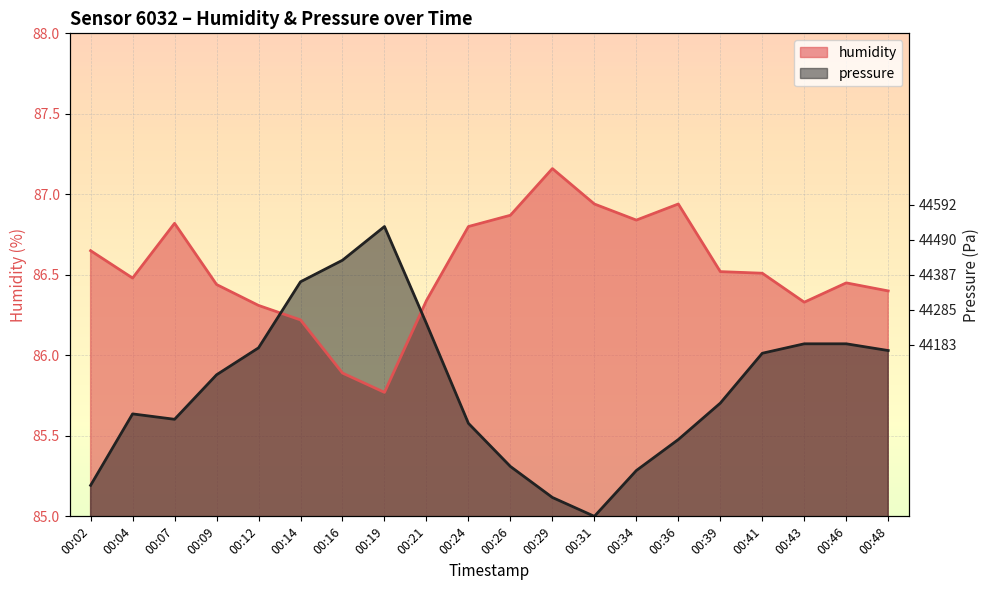

Where do humidity and pressure first cross each other?

00:12 and 00:14